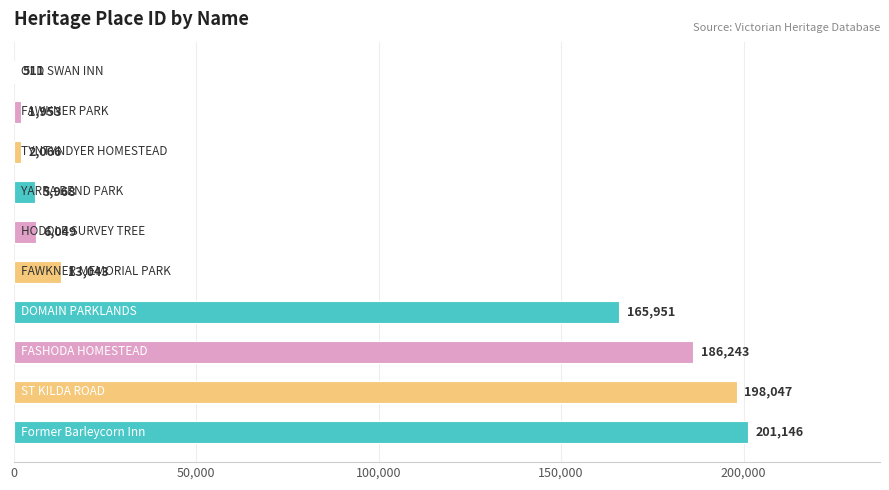

What is the sum of all values?

780977